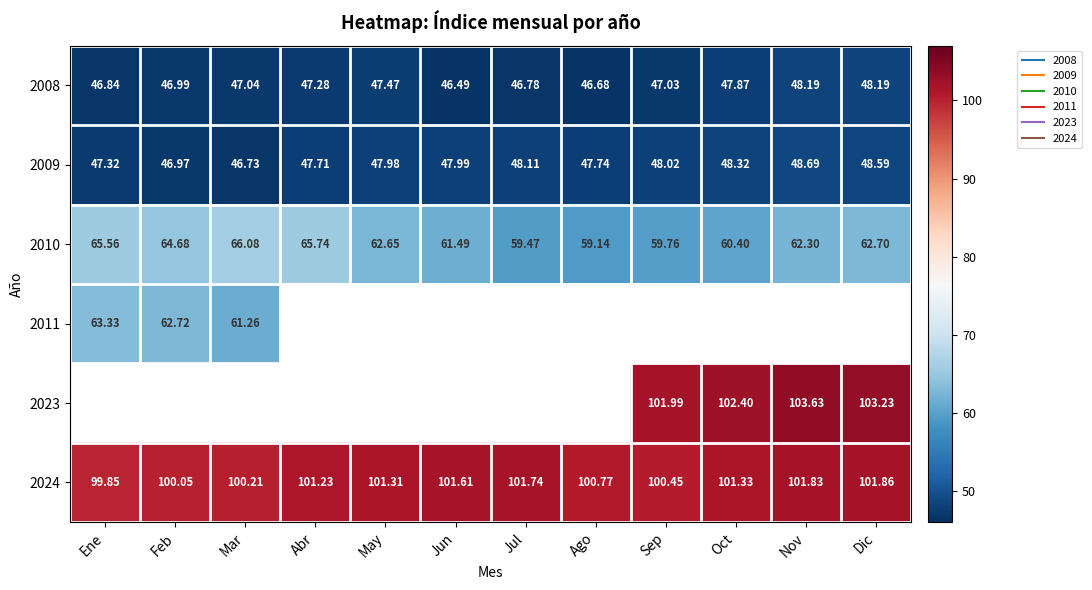

Which category has the lowest value in the 2008 series?

Jun